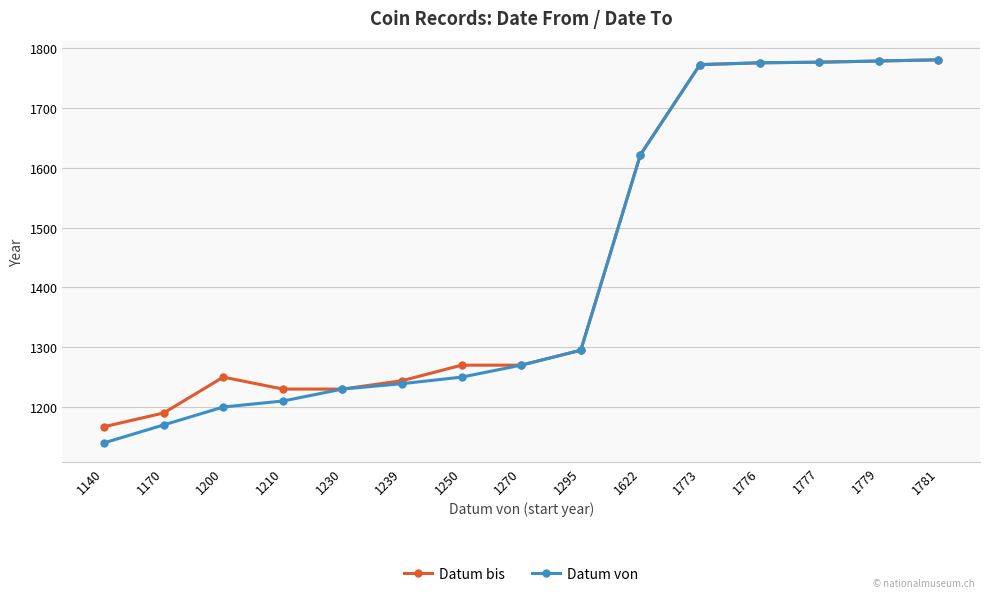

At how many categories does at least one series exceed 1371?

6